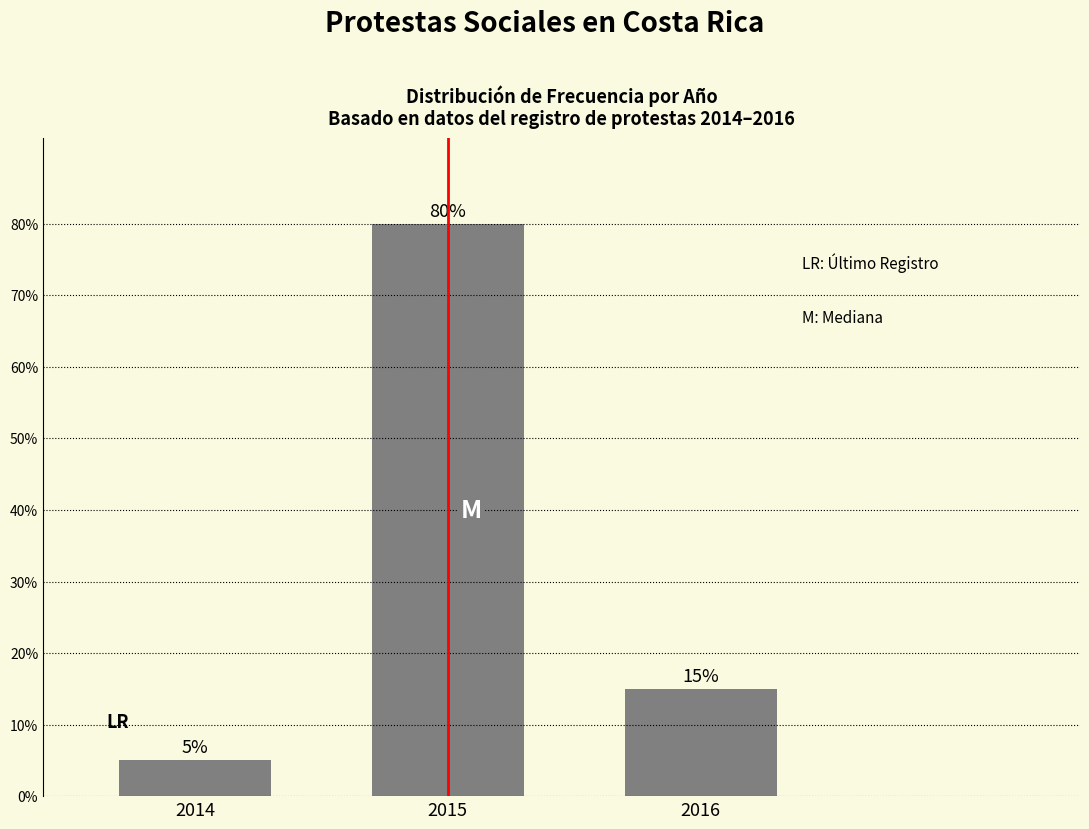

Reading left to right, extract all data points from this chart.

5	80	15